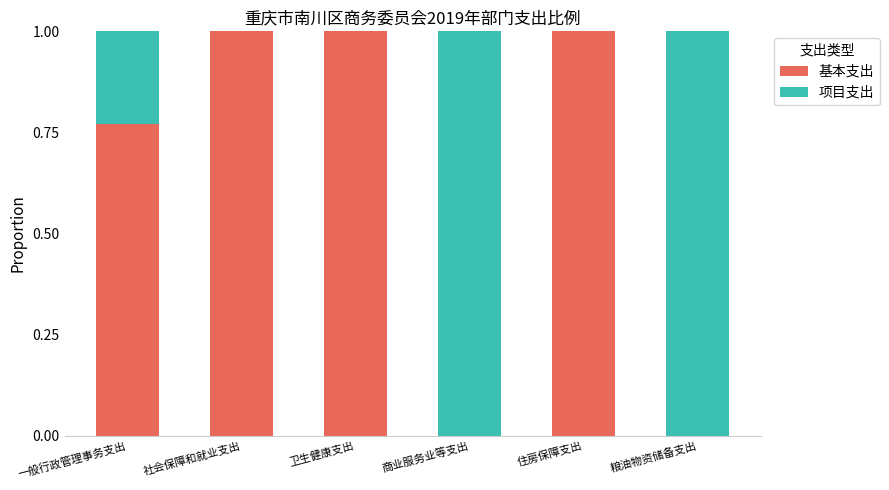

What is the total value across all series at 社会保障和就业支出?

1.0